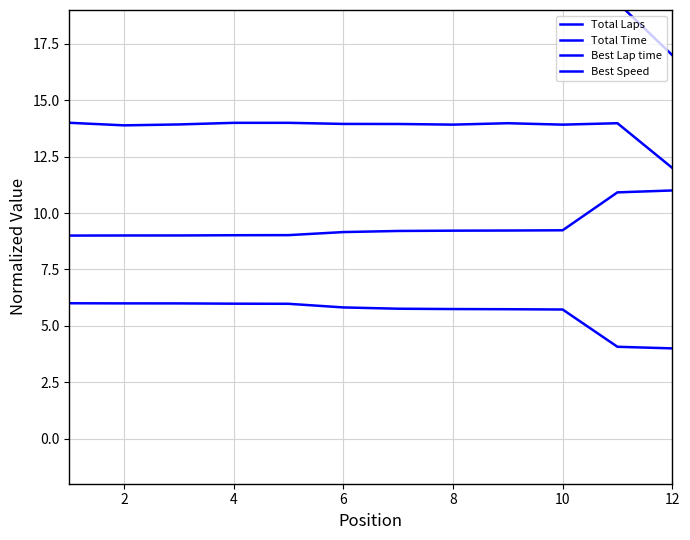

What are all the series names shown in the legend?

Total Laps, Total Time, Best Lap time, Best Speed